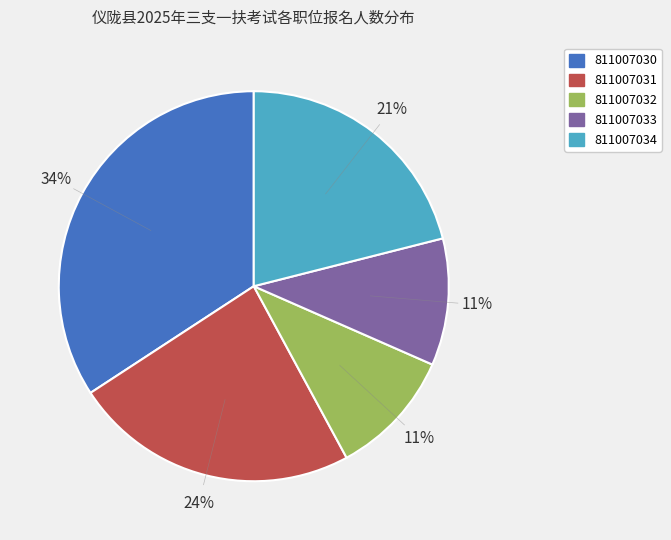

How many slices are in this pie chart?

5